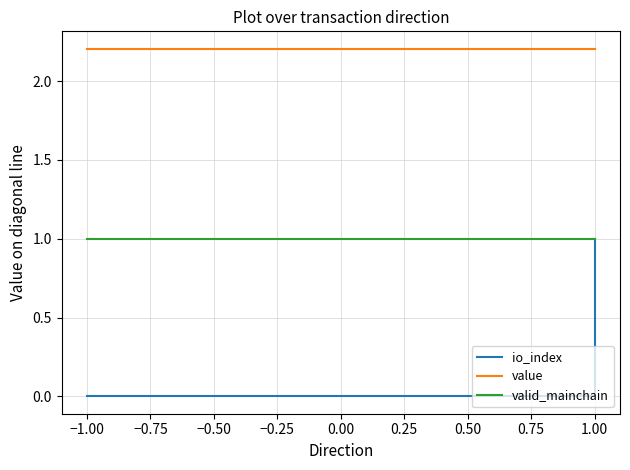

How many data points does each series have?

4